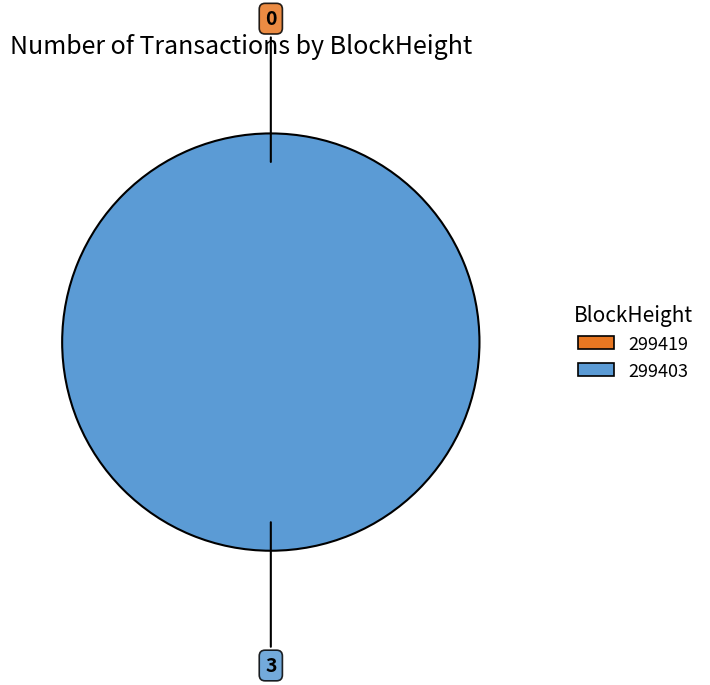

Is it true that 299403 is 100% of the pie?

True